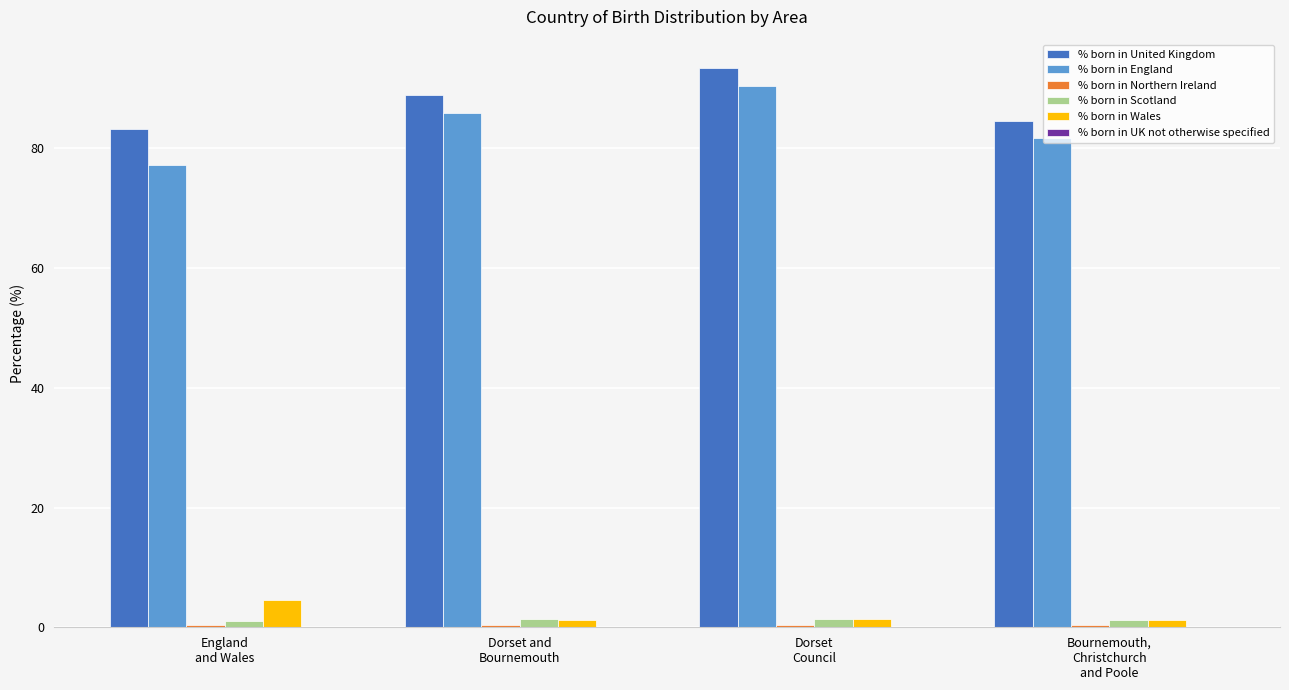

What is the maximum value for % born in England?

90.4